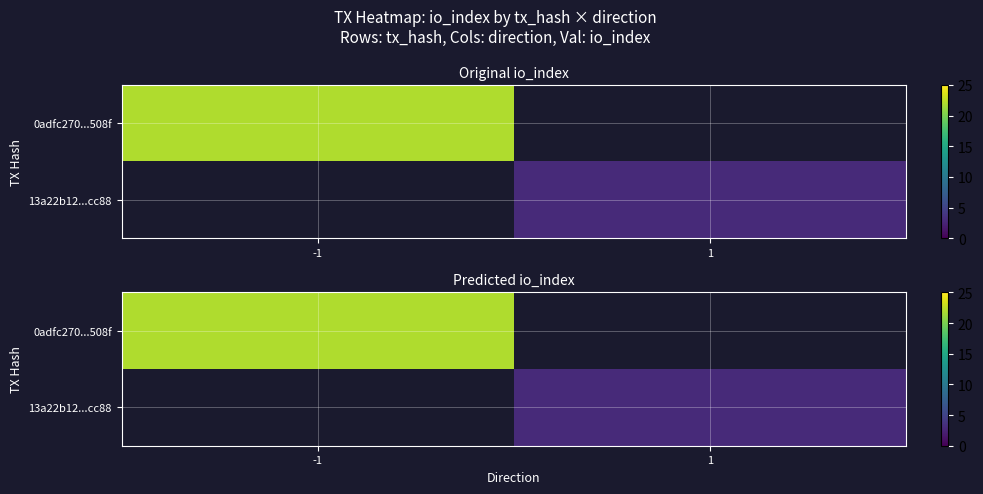

What is the smallest value displayed?

3.0